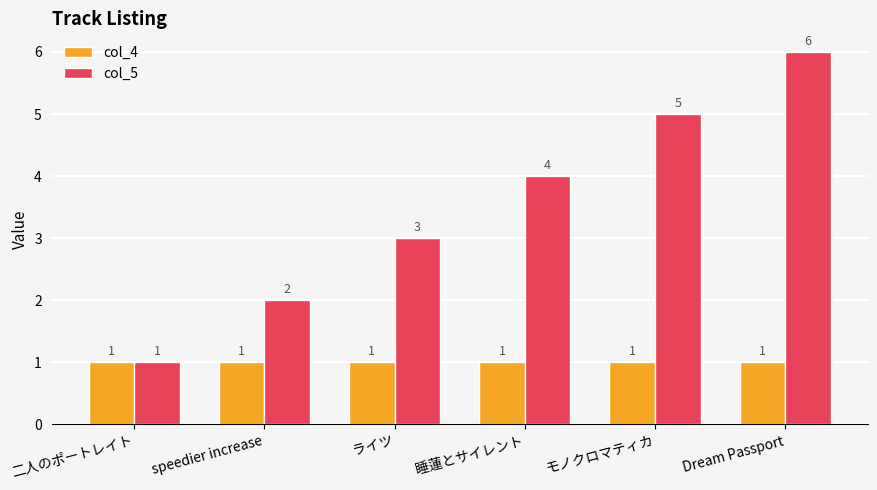

Between 二人のポートレイト and ライツ, which series saw the biggest shift?

col_5